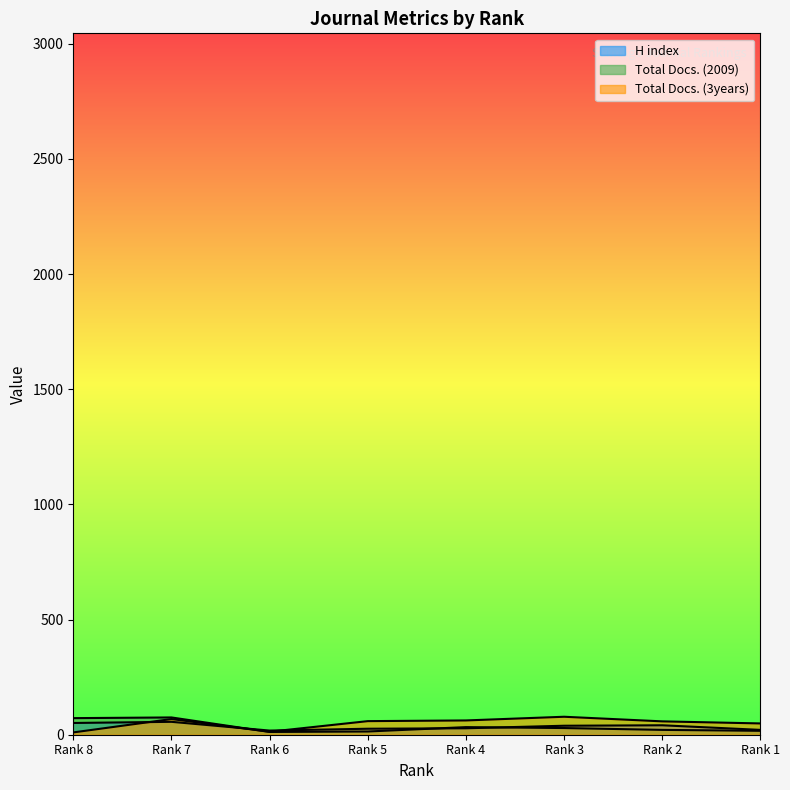

What is the total value across all series at Rank 5?

99